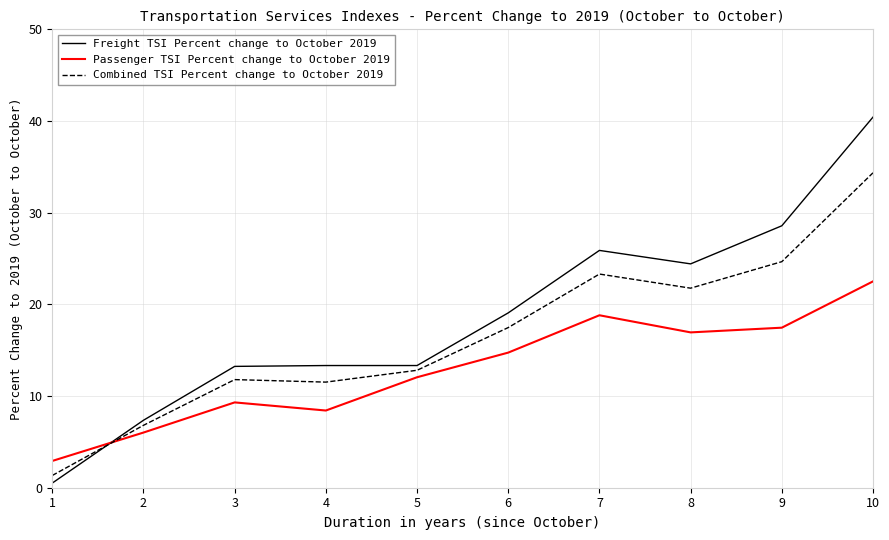

What is the total value across all series at 7?

68.0